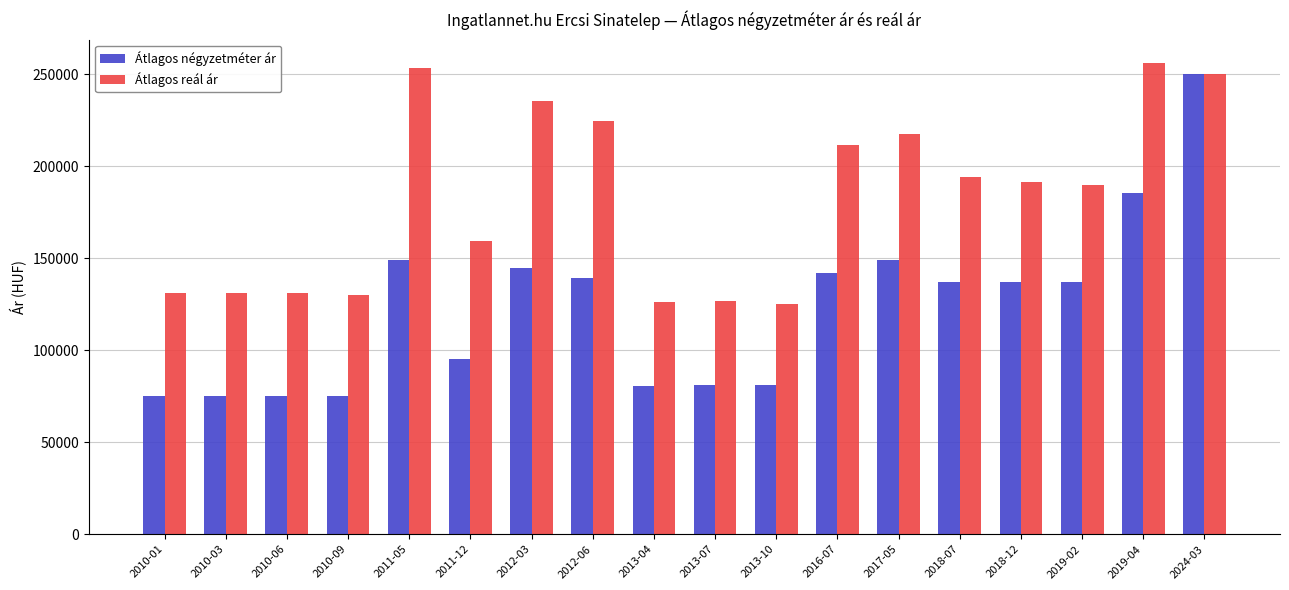

Which series has the widest spread of values?

Átlagos négyzetméter ár